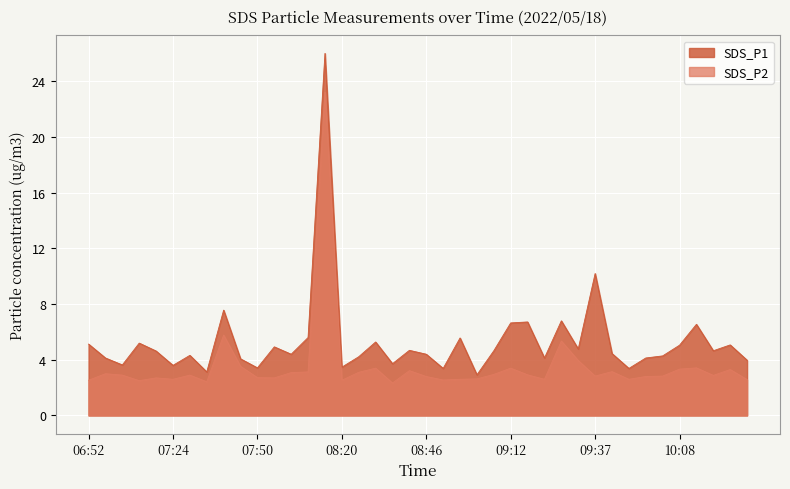

What is the sum of the SDS_P1 values at 09:52 and 08:51?

7.5